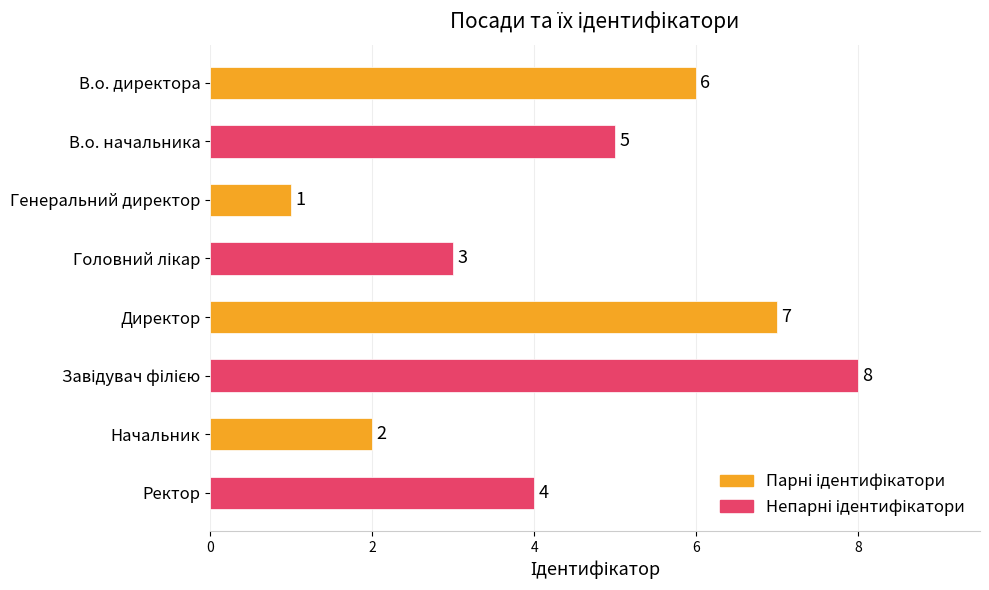

Approximately how many times larger is the value at Директор compared to В.о. начальника?

1.4